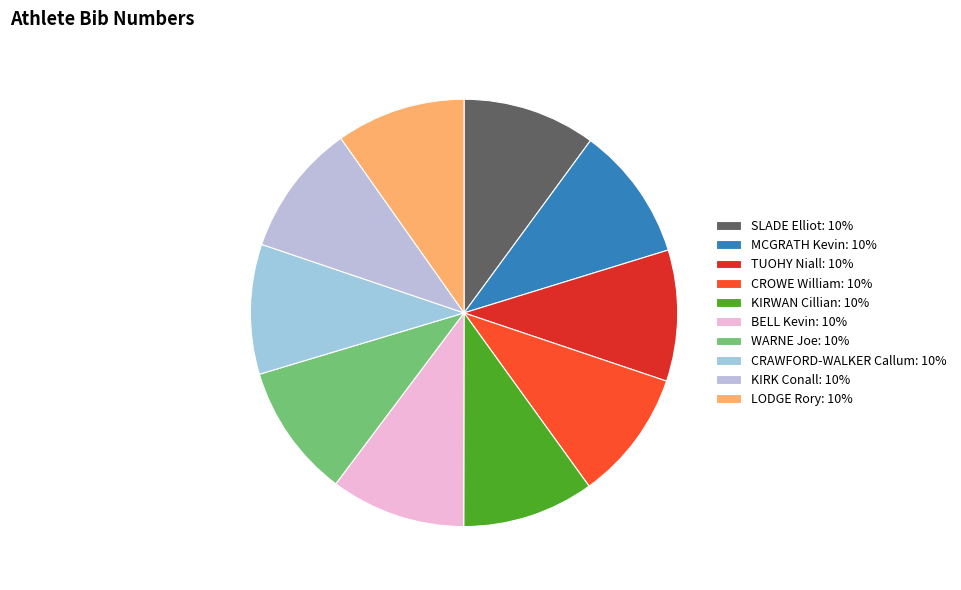

How many slices are in this pie chart?

10